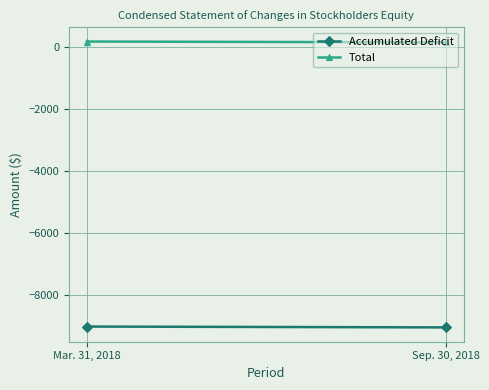

What is the sum of the Accumulated Deficit values at Sep. 30, 2018 and Mar. 31, 2018?

-18075